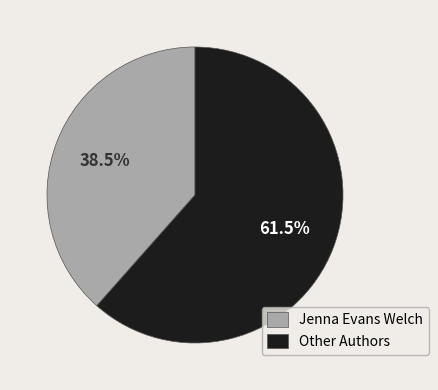

Is the sum of Other Authors and Jenna Evans Welch greater than half?

Yes